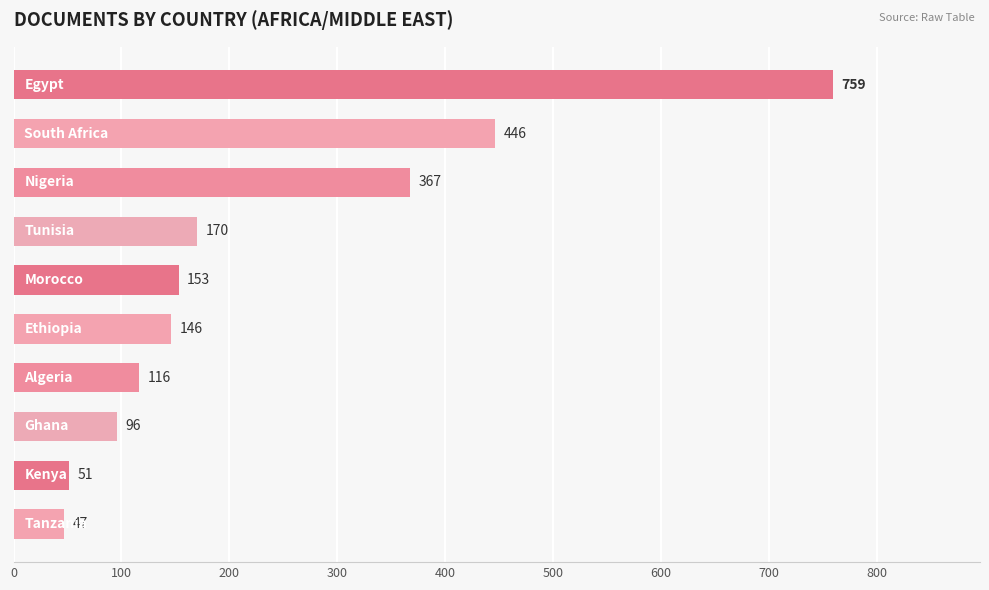

What is the difference between the maximum and minimum values?

712